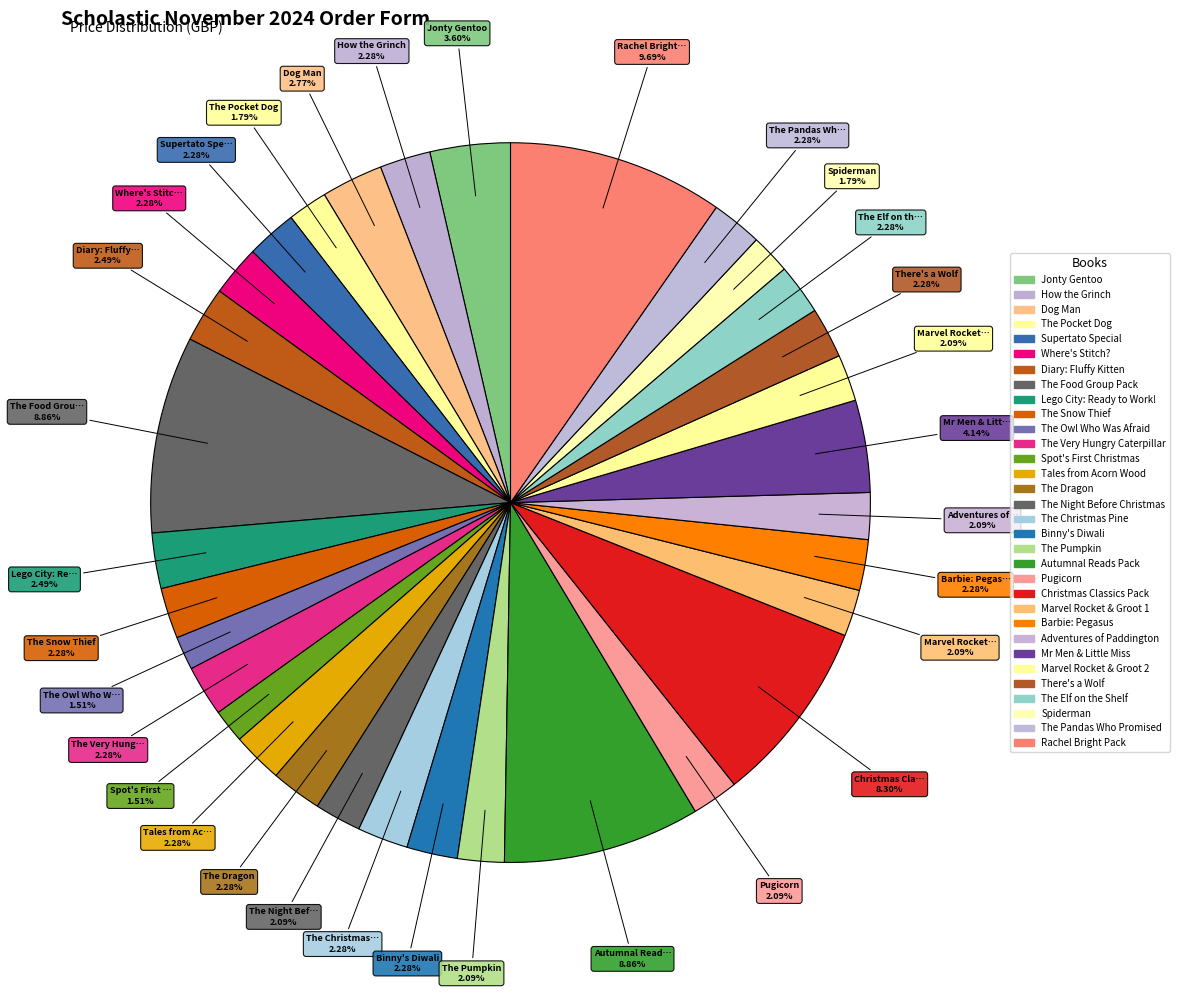

What percentage is the The Snow Thief slice, to the nearest percent?

2%